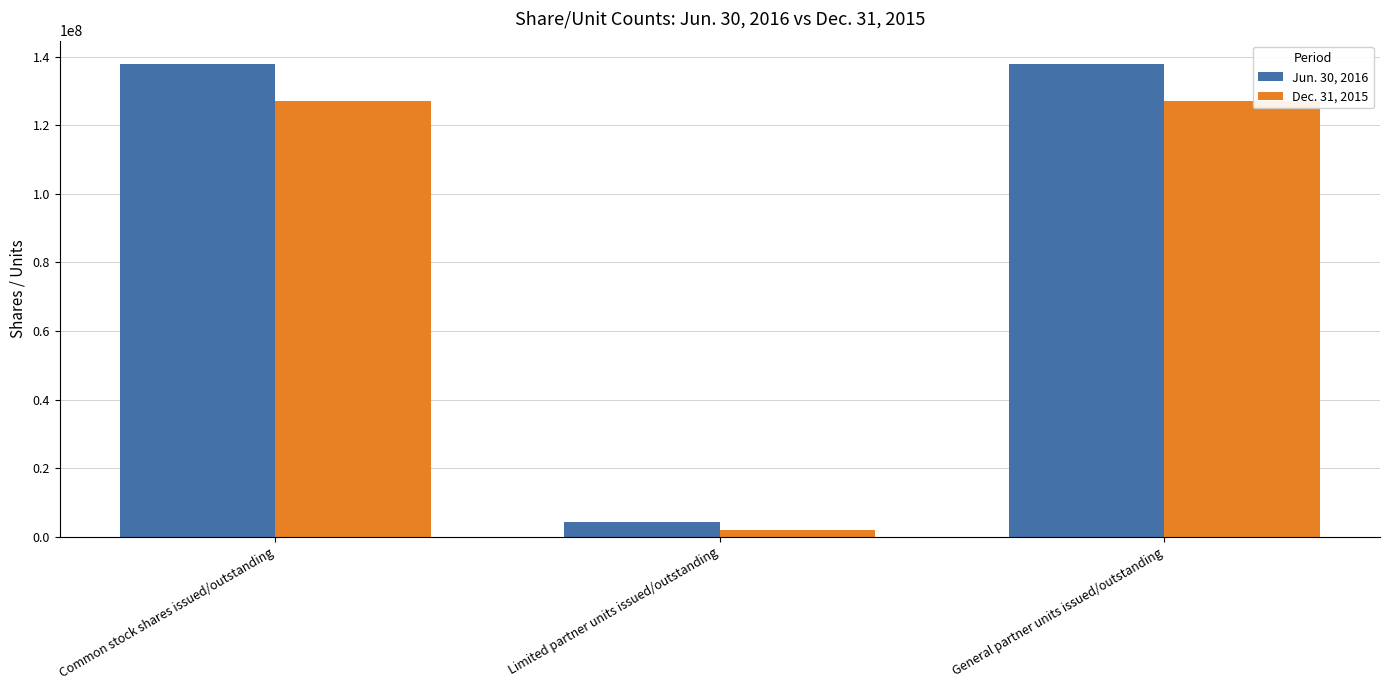

How many bars are there in total?

6